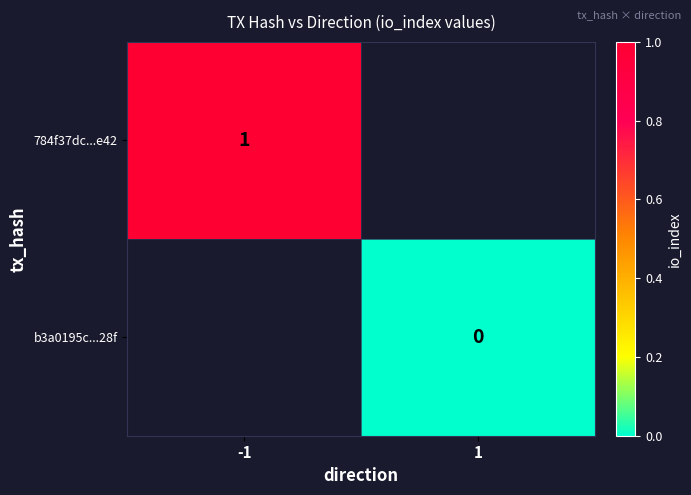

How many distinct data groups are displayed?

2